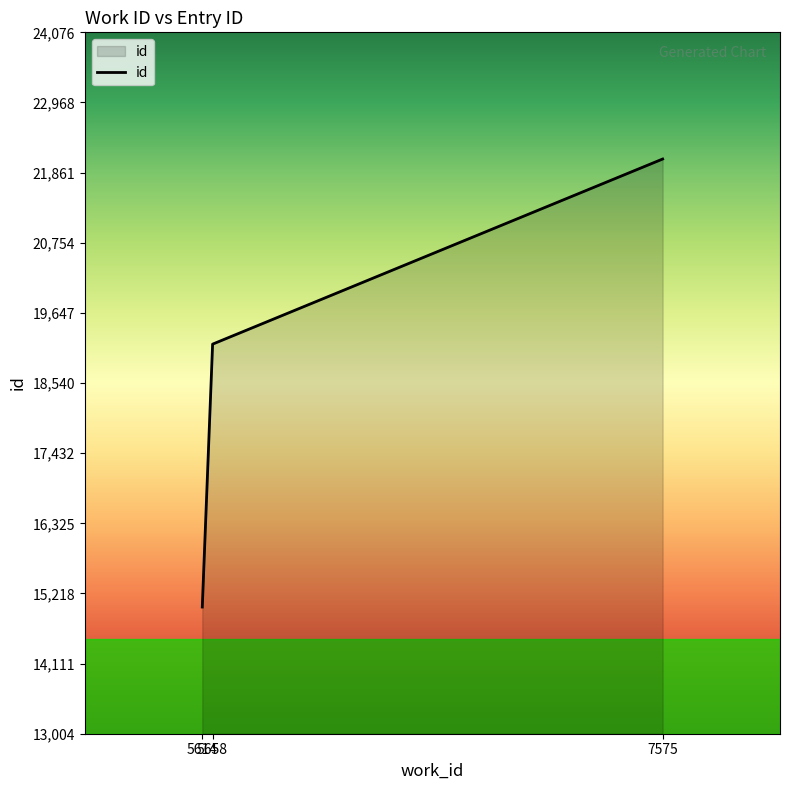

List the labels in order of value, largest first.

7575, 5658, 5614